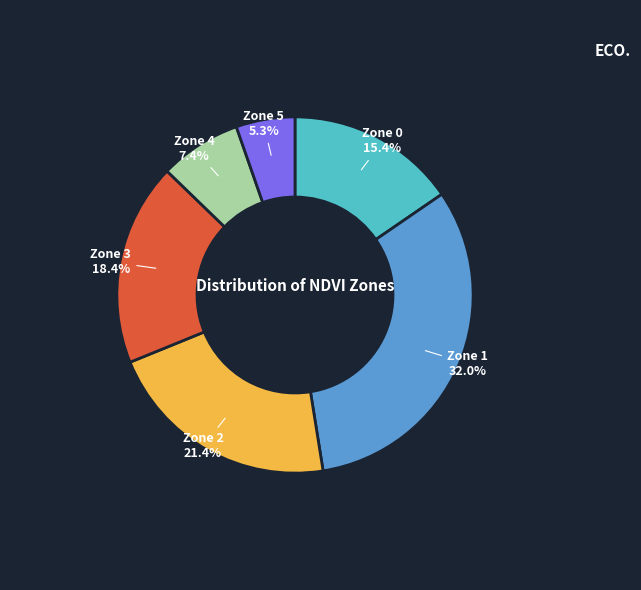

Is there a majority slice in this chart?

No